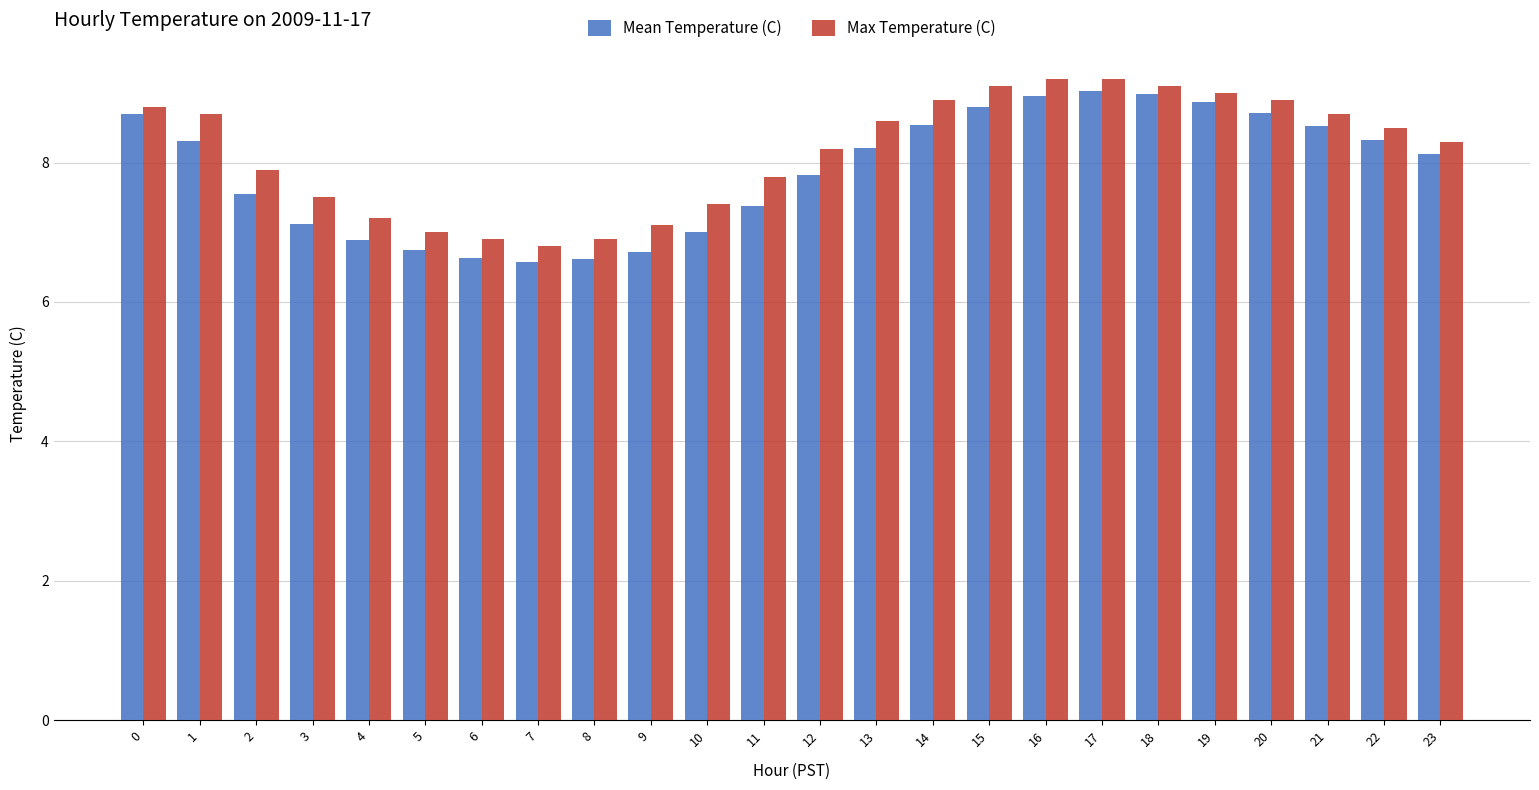

Which series changed the most between 2 and 16?

Mean Temperature (C)